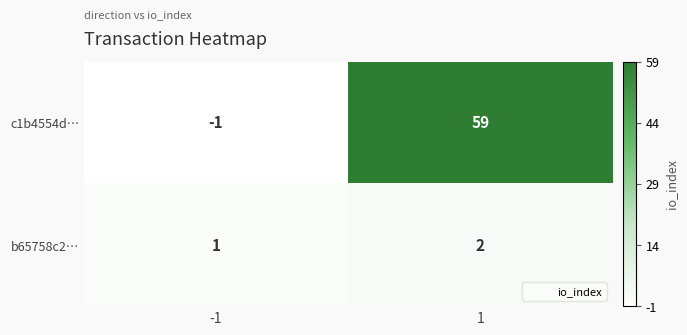

Is it true that c1b4554d… equals 36 at 1?

False